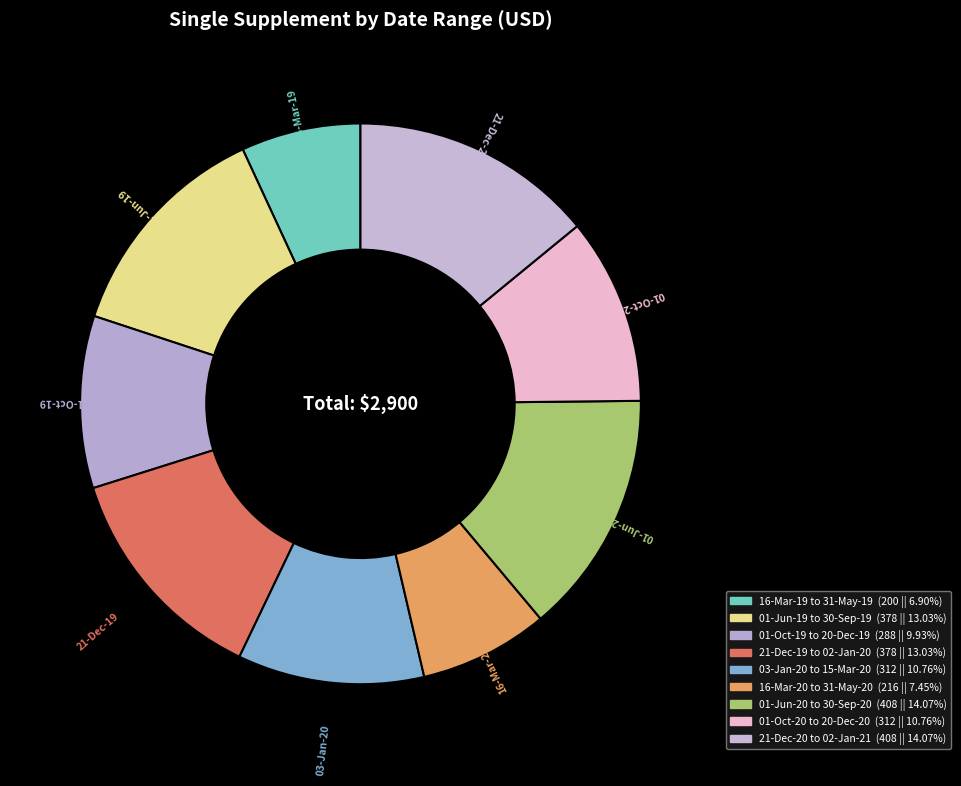

Count the number of slices in the pie.

9